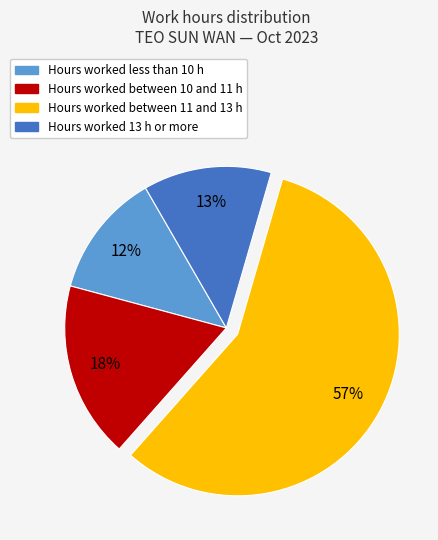

Is there a majority slice in this chart?

Yes